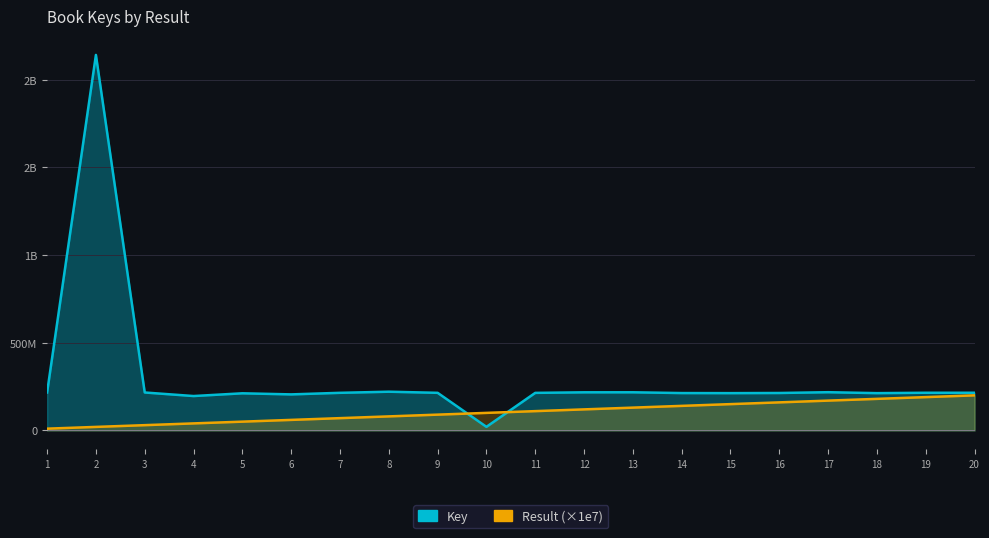

What is the minimum value shown in the chart?

10000000